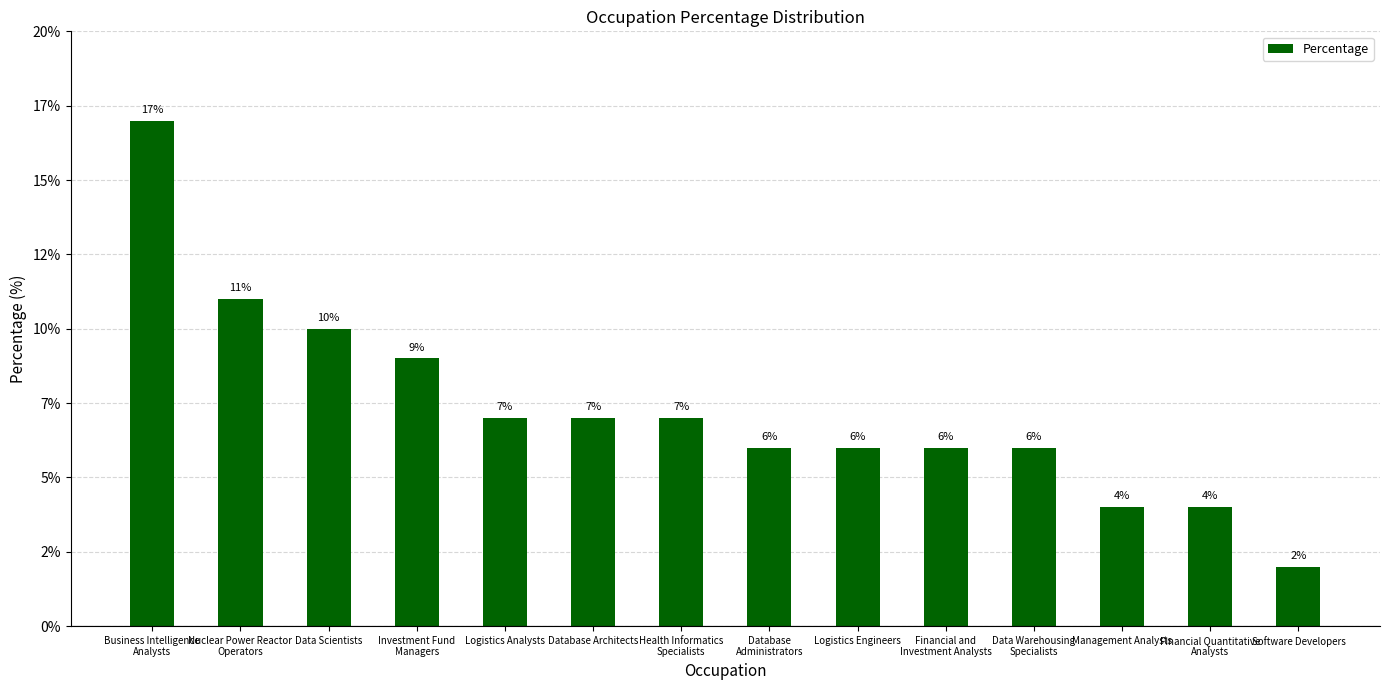

Reading left to right, extract all data points from this chart.

17	11	10	9	7	7	7	6	6	6	6	4	4	2